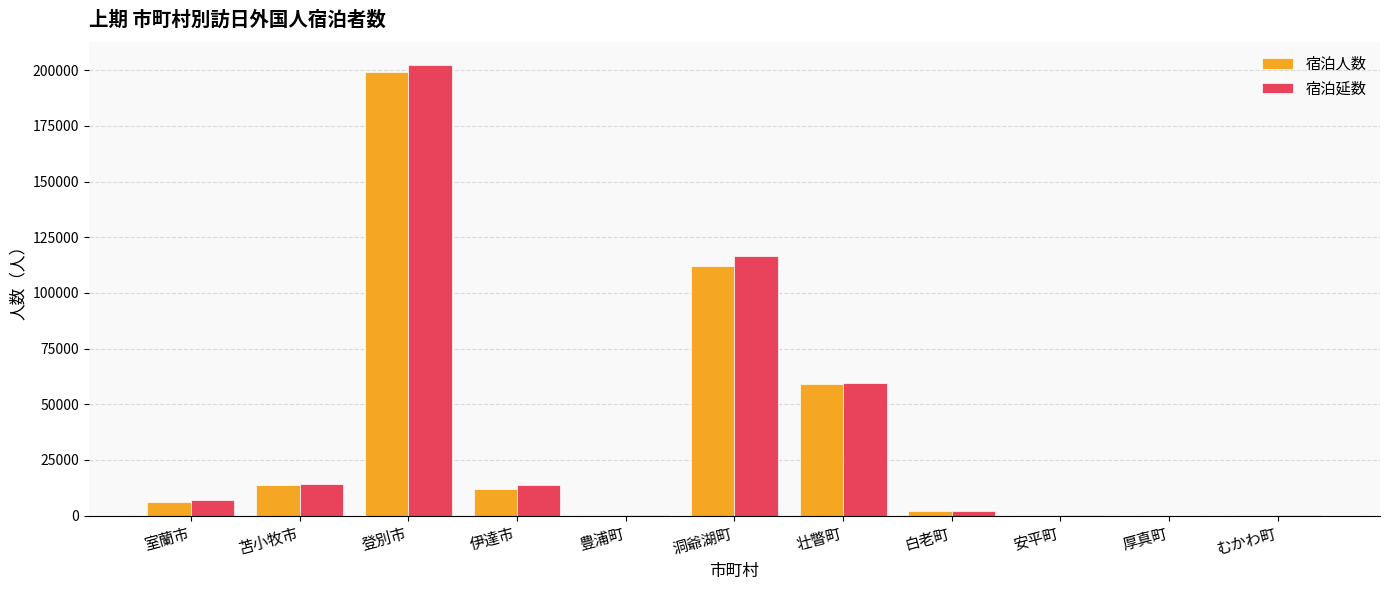

What is the sum of all 宿泊延数 values?

415576